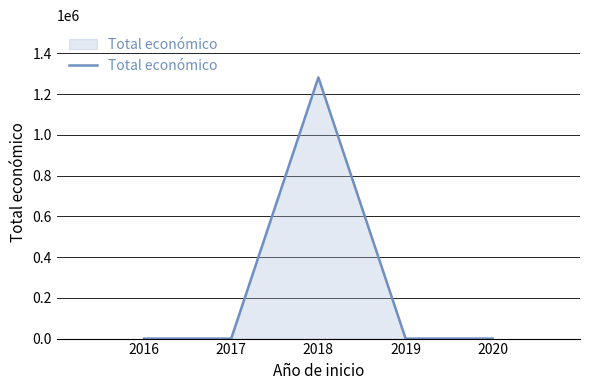

Count the number of categories in the chart.

5